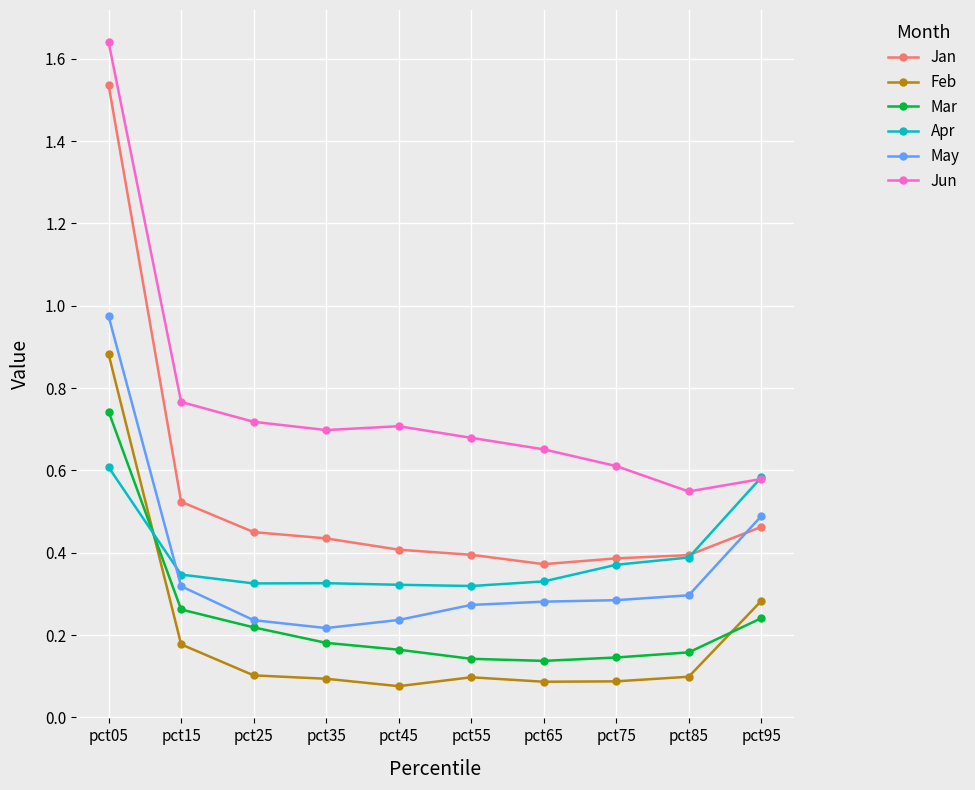

Which series has the largest range (max minus min)?

Jan